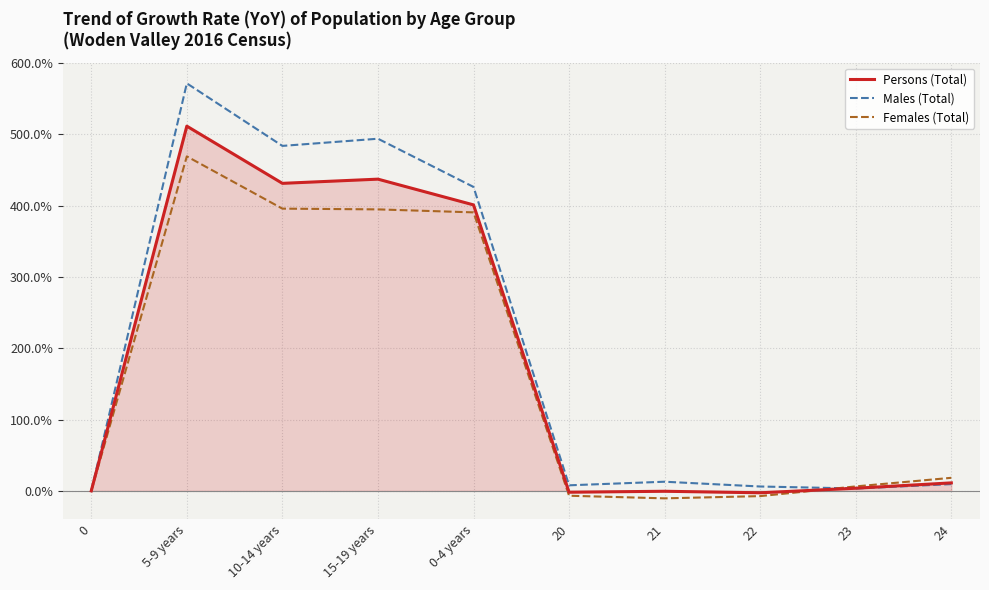

Which label corresponds to the largest value in the chart?

5-9 years